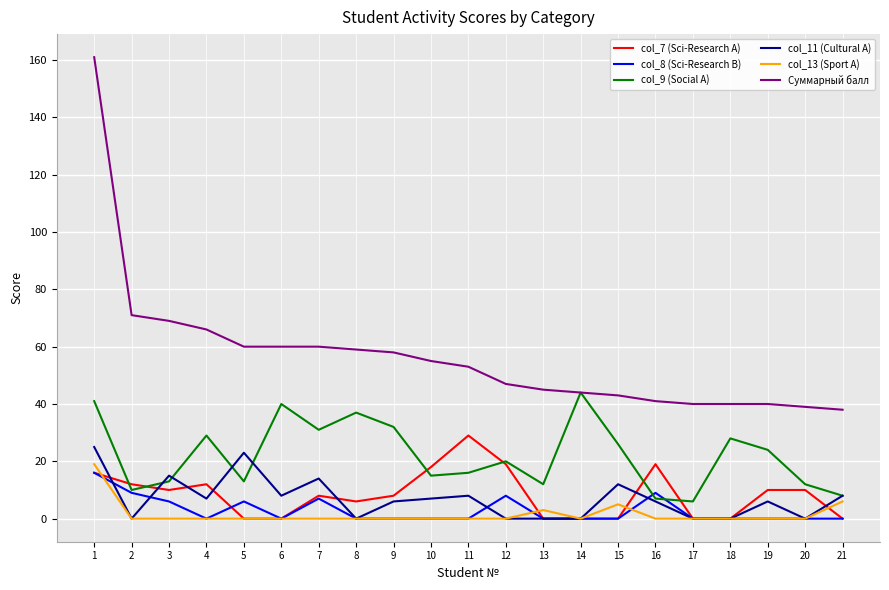

How many categories are shown in the chart?

21